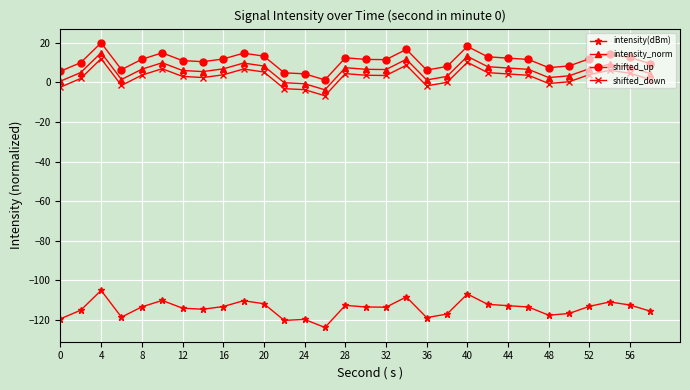

What is the greatest value displayed?

19.9